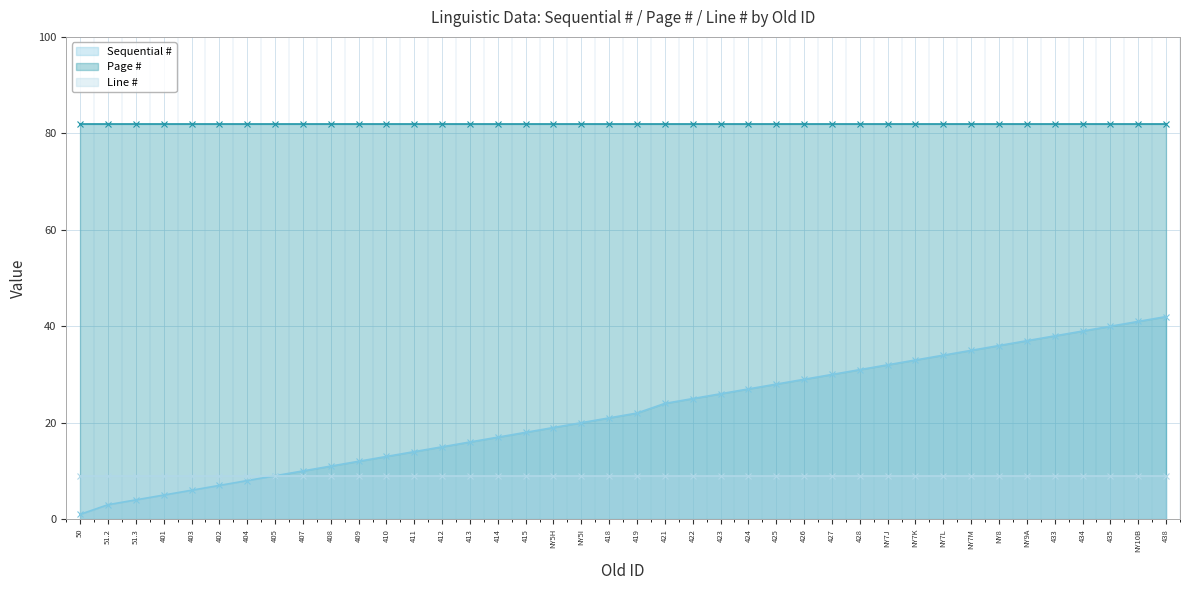

What is the total value across all series at 435?

131